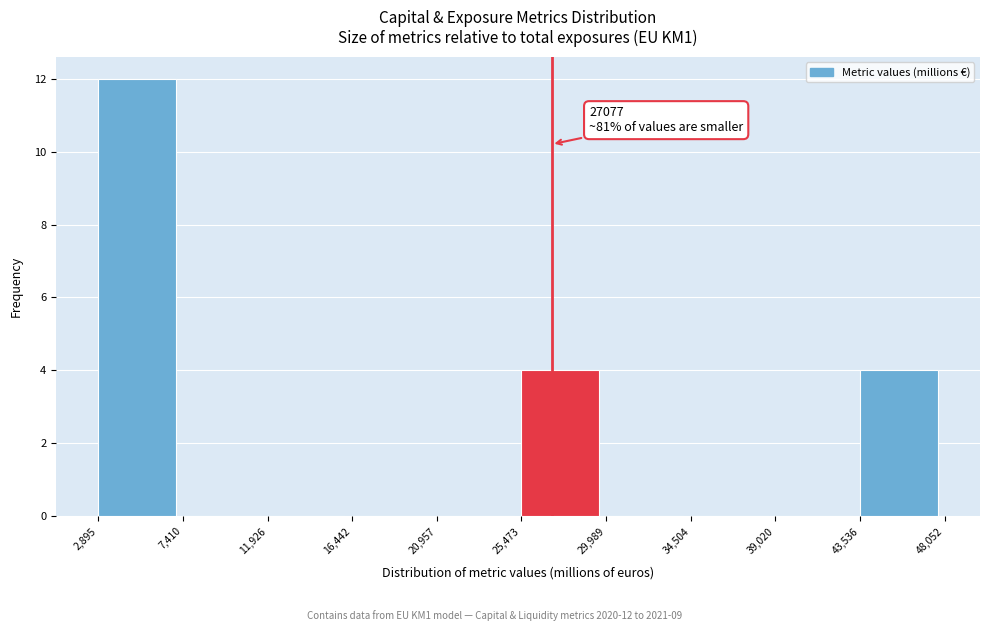

Over which range of the x-axis is the bar tallest?

2,895 to 7,410